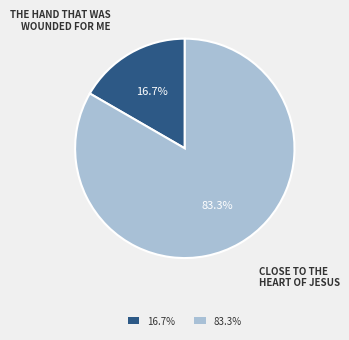

What is the majority slice?

83.3%